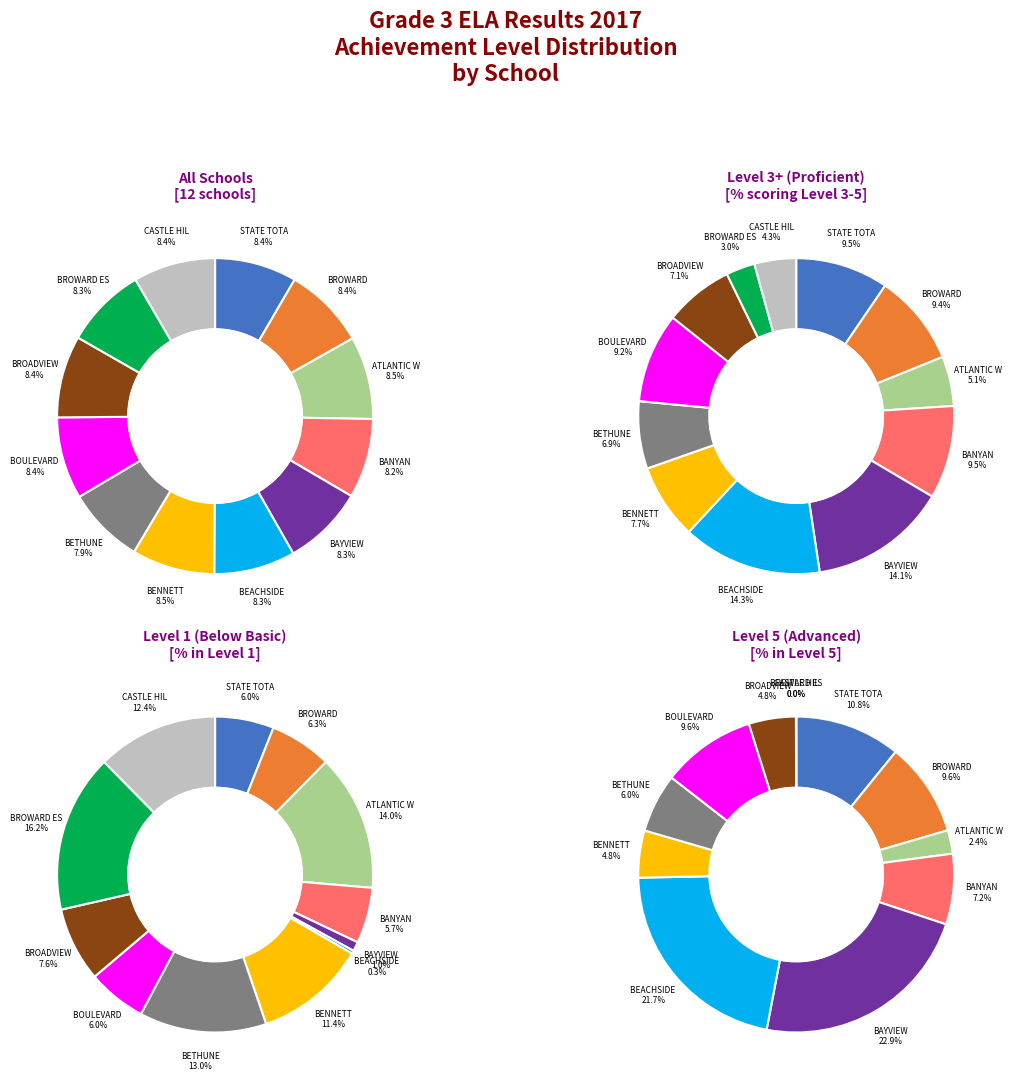

What percentage is the BANYAN slice, to the nearest percent?

8%